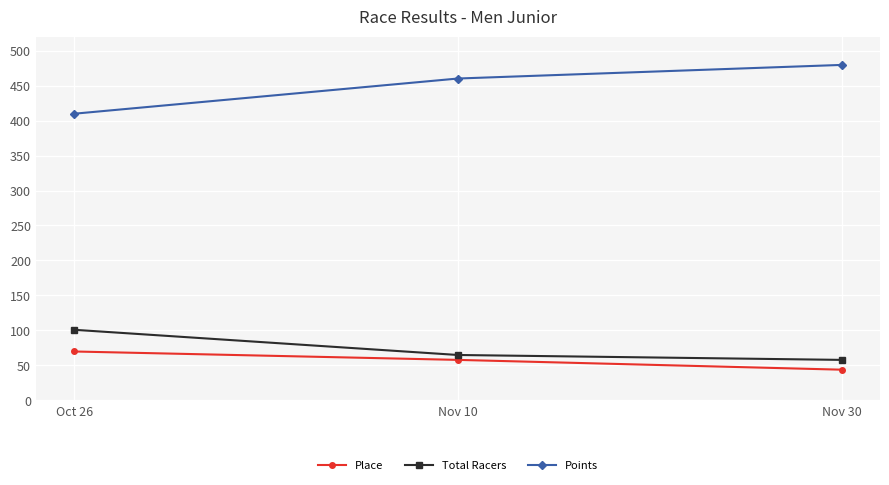

At which label is Place closest to 57?

Nov 10